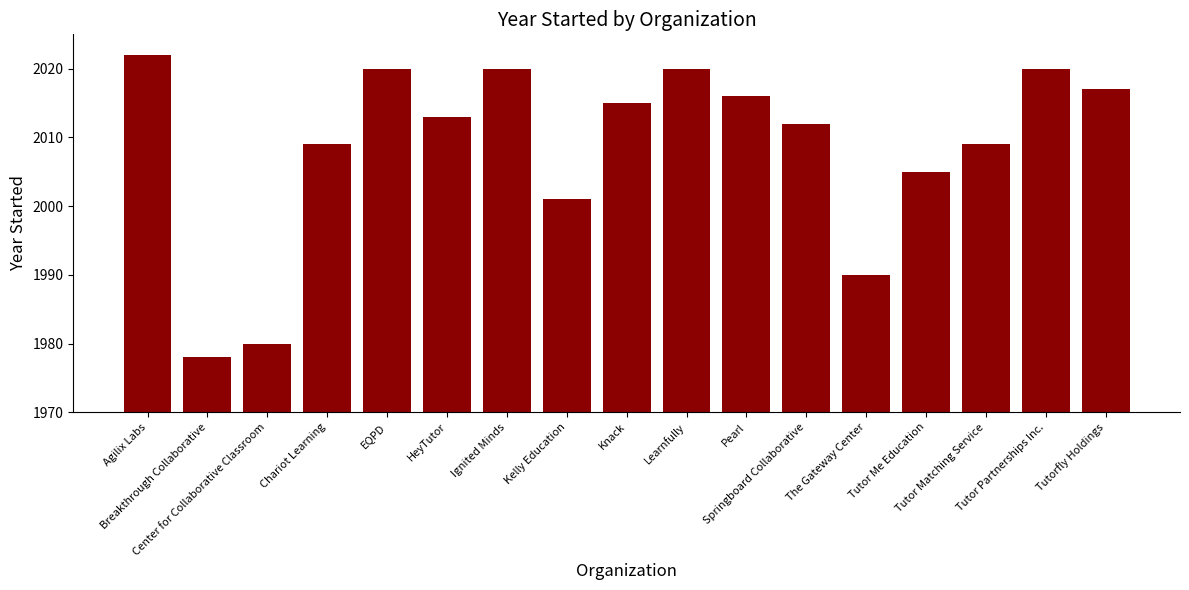

Reading right to left, what are all the values shown in this chart?

2017	2020	2009	2005	1990	2012	2016	2020	2015	2001	2020	2013	2020	2009	1980	1978	2022